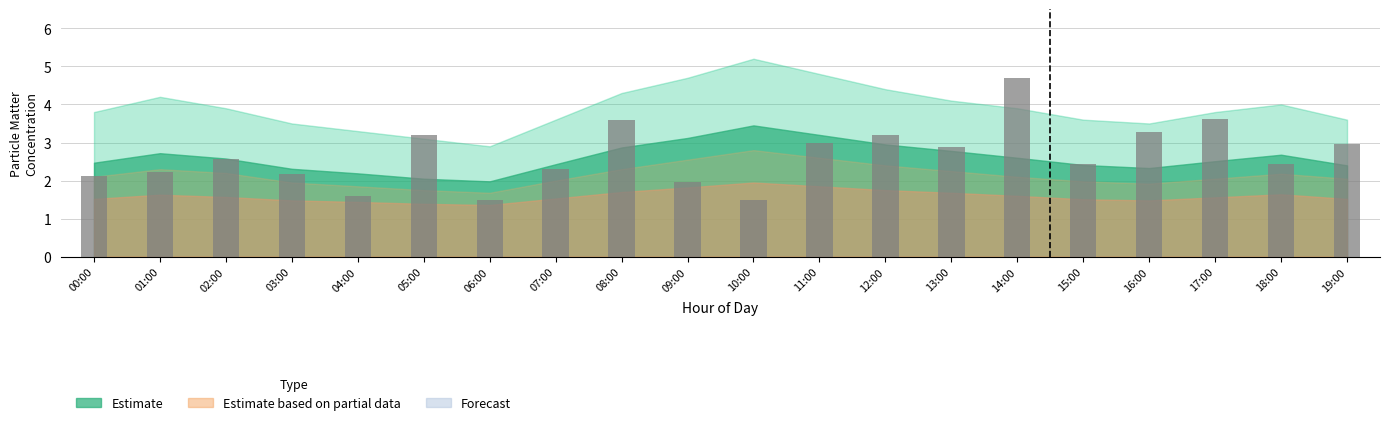

What position from the right is 17:00?

3